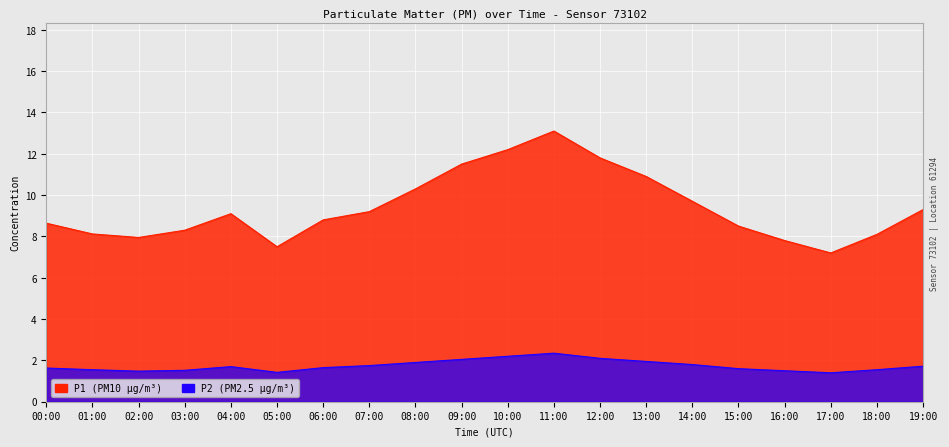

What are all the series names shown in the legend?

P1, P2